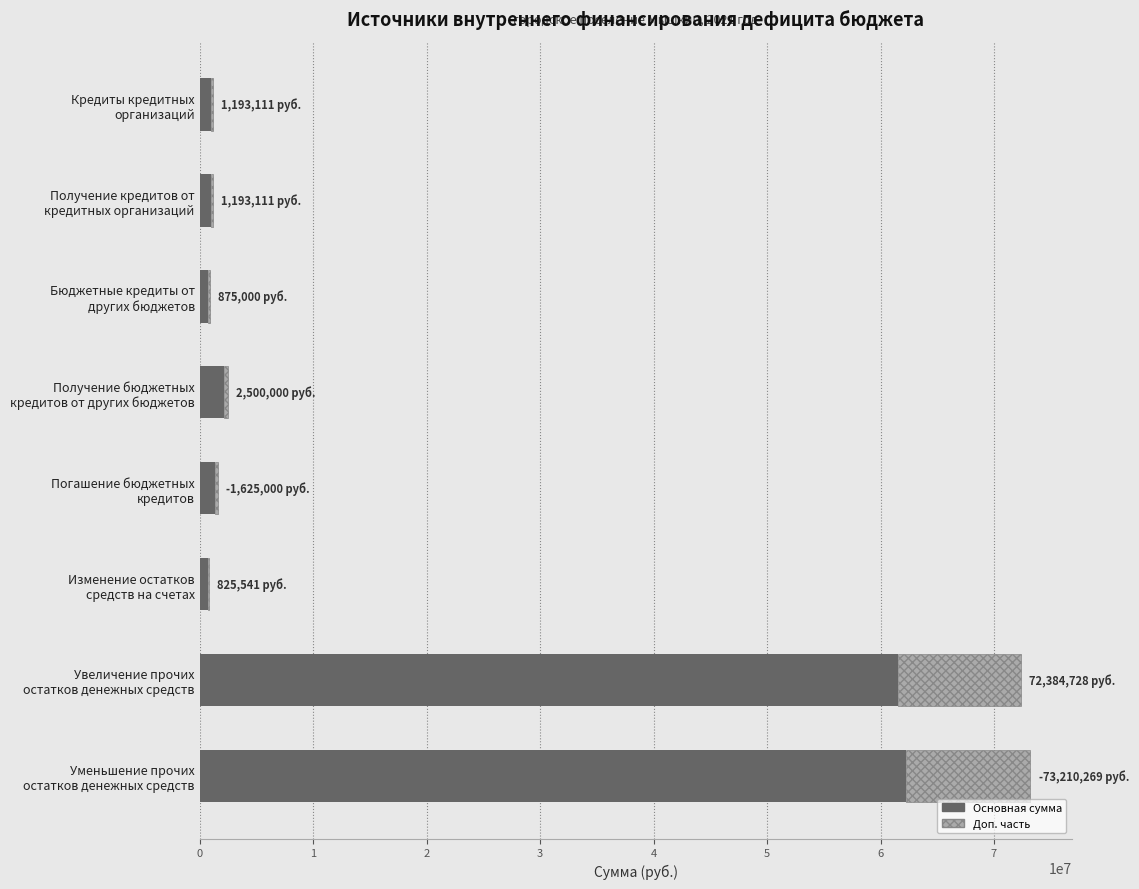

At which label is the value closest to 31465219?

Получение бюджетных кредитов от других бюджетов